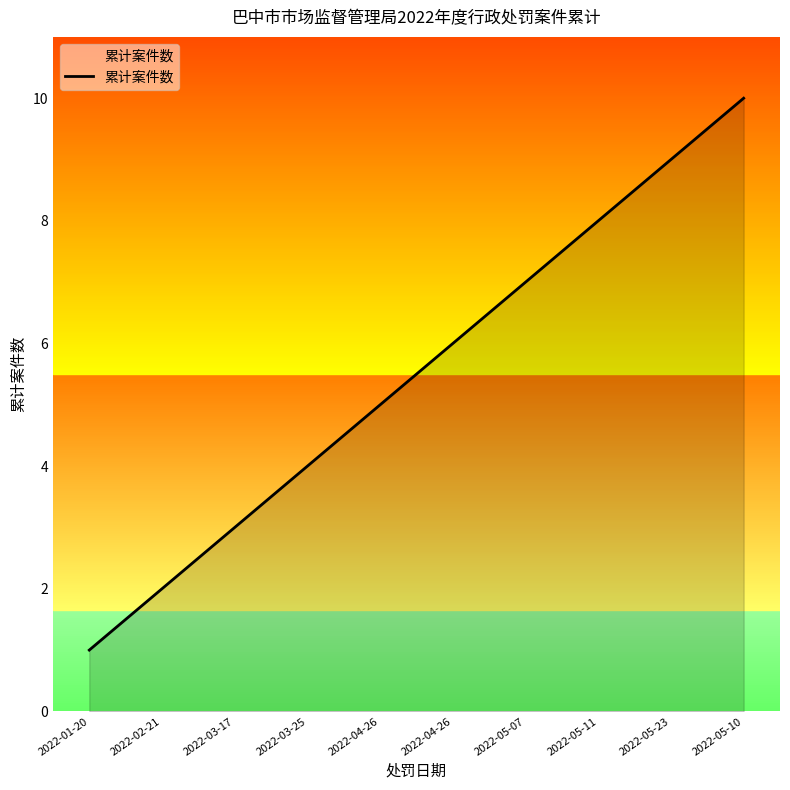

List the labels in order of value, largest first.

2022-05-10, 2022-05-23, 2022-05-11, 2022-05-07, 2022-04-26, 2022-04-26, 2022-03-25, 2022-03-17, 2022-02-21, 2022-01-20